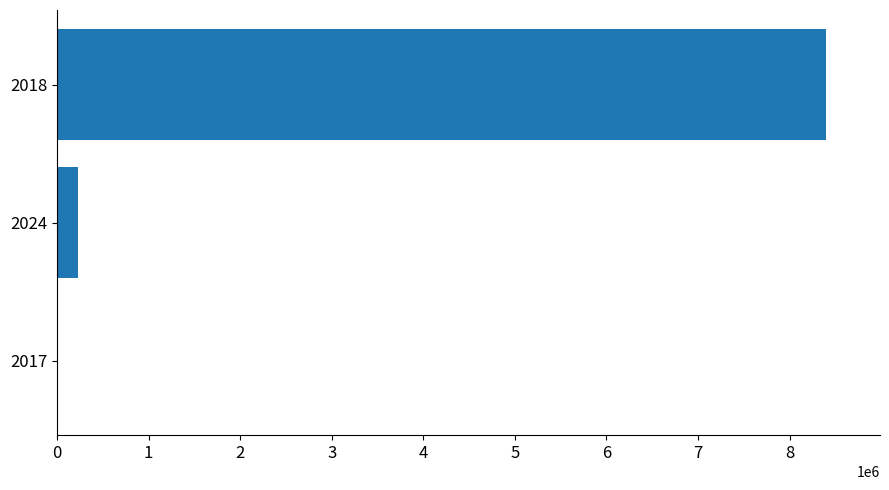

What is the greatest value displayed?

8399841